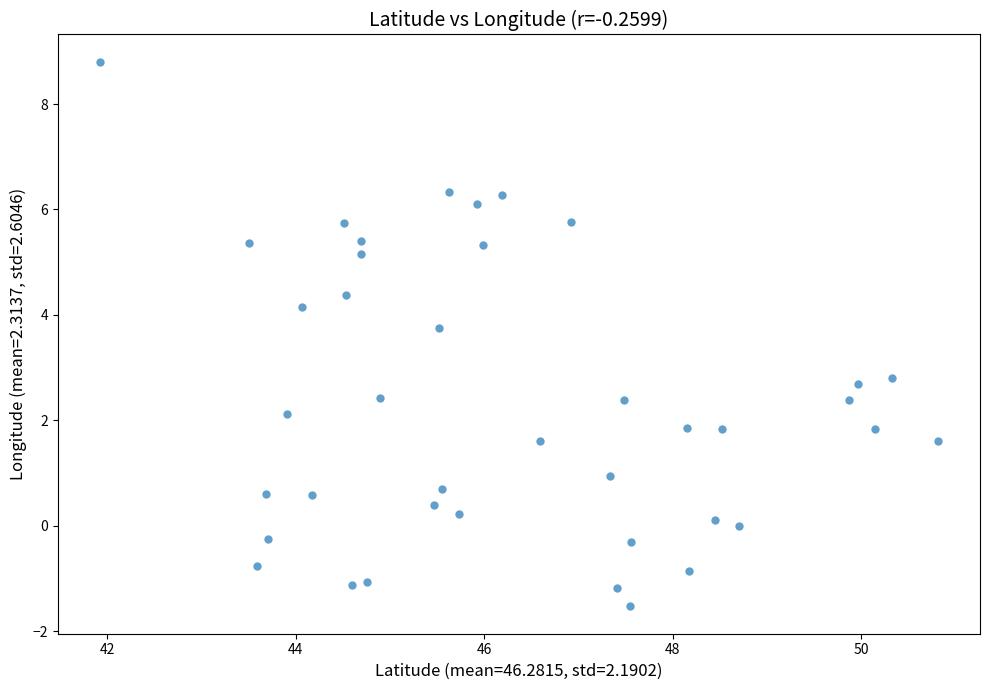

What is the range of Y values (max minus min)?

10.3